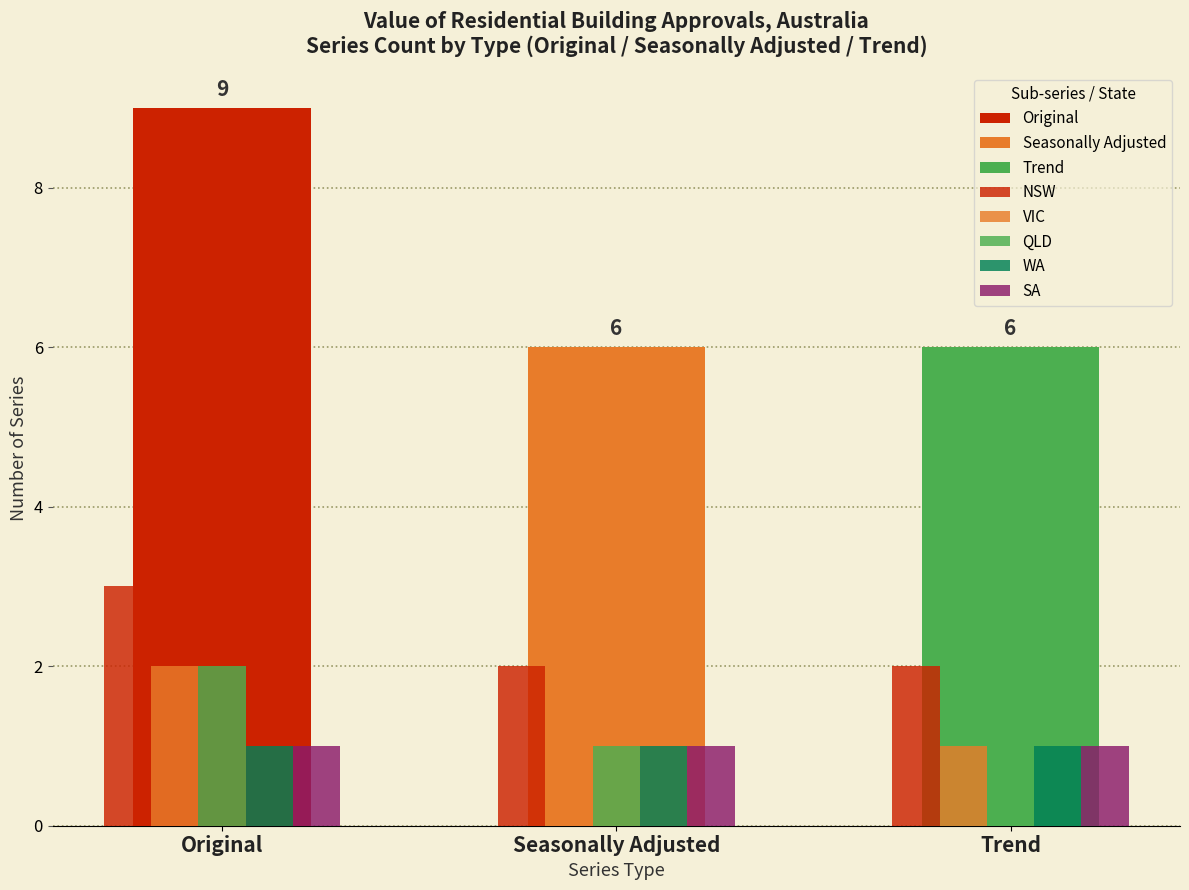

Which label corresponds to the smallest value in the chart?

Seasonally Adjusted